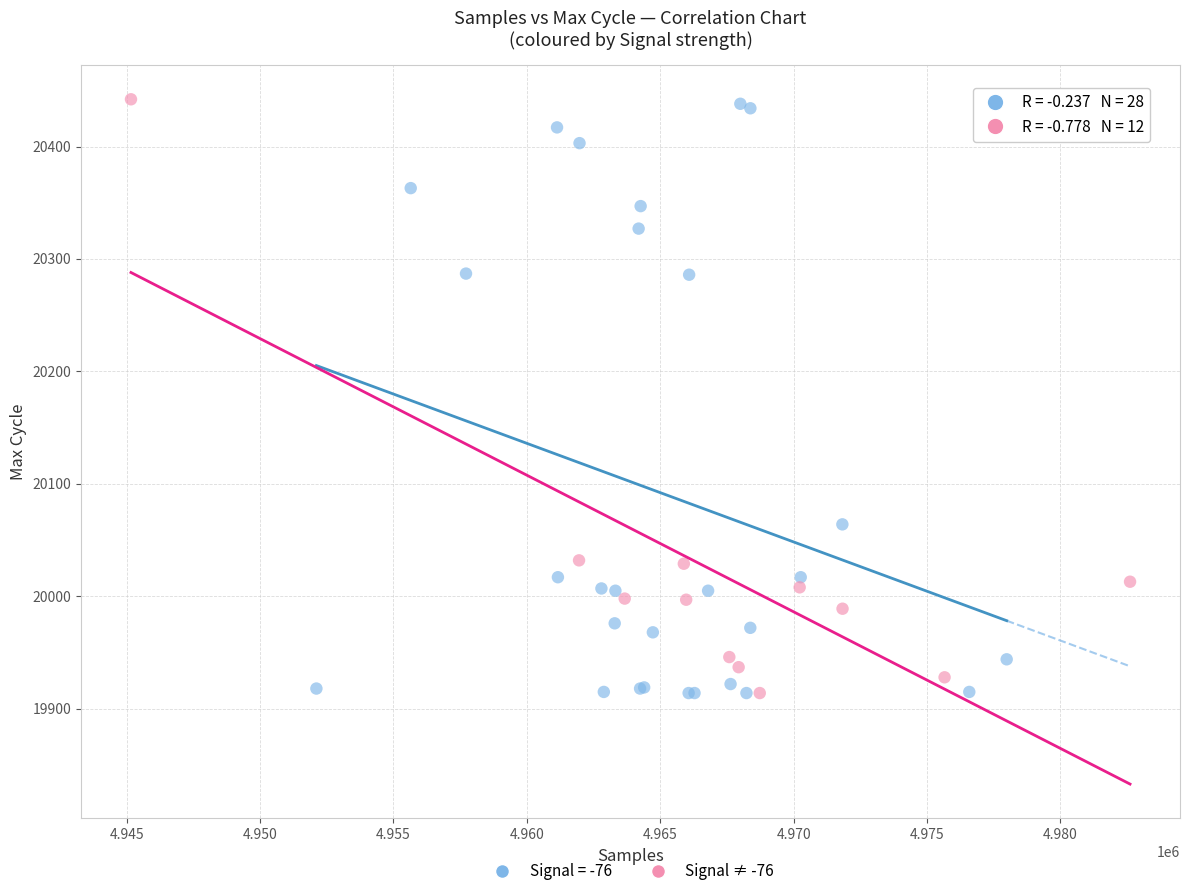

What are all the series names shown in the legend?

Signal = -76, Signal ≠ -76